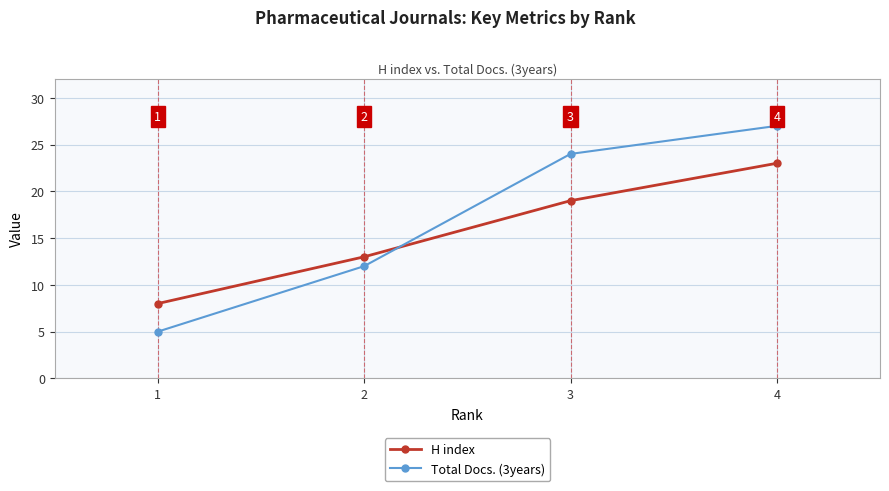

Where do Total Docs. (3years) and H index first cross each other?

2 and 3